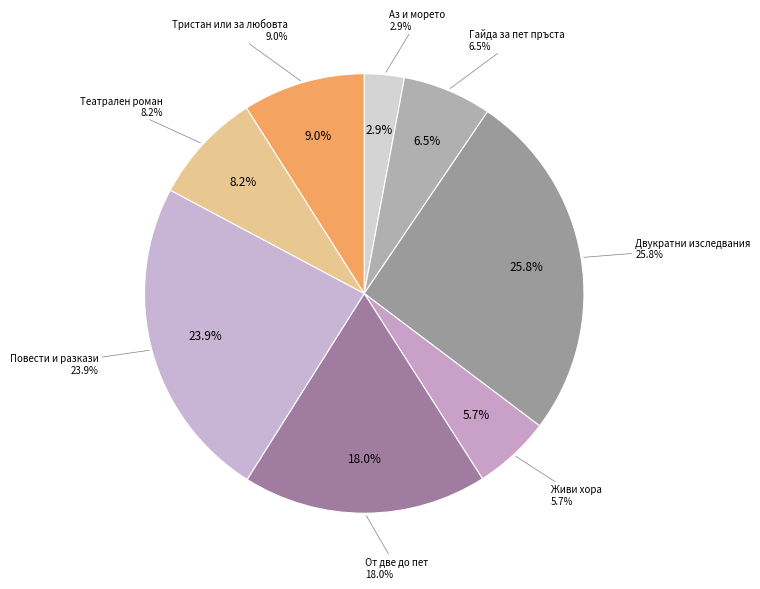

True or false: Двукратни изследвания
(528) accounts for 33% of the total.

False